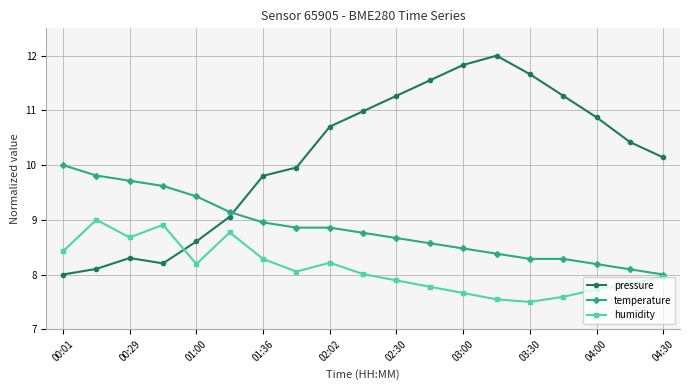

Reading left to right, list all the values displayed in this chart.

pressure: 8.0	8.1	8.3	8.2	8.6	9.1	9.8	10.0	10.7	11.0	11.3	11.5	11.8	12.0	11.7	11.3	10.9	10.4	10.1
temperature: 10.0	9.8	9.7	9.6	9.4	9.1	9.0	8.9	8.9	8.8	8.7	8.6	8.5	8.4	8.3	8.3	8.2	8.1	8.0
humidity: 8.4	9.0	8.7	8.9	8.2	8.8	8.3	8.1	8.2	8.0	7.9	7.8	7.7	7.5	7.5	7.6	7.7	7.8	8.0